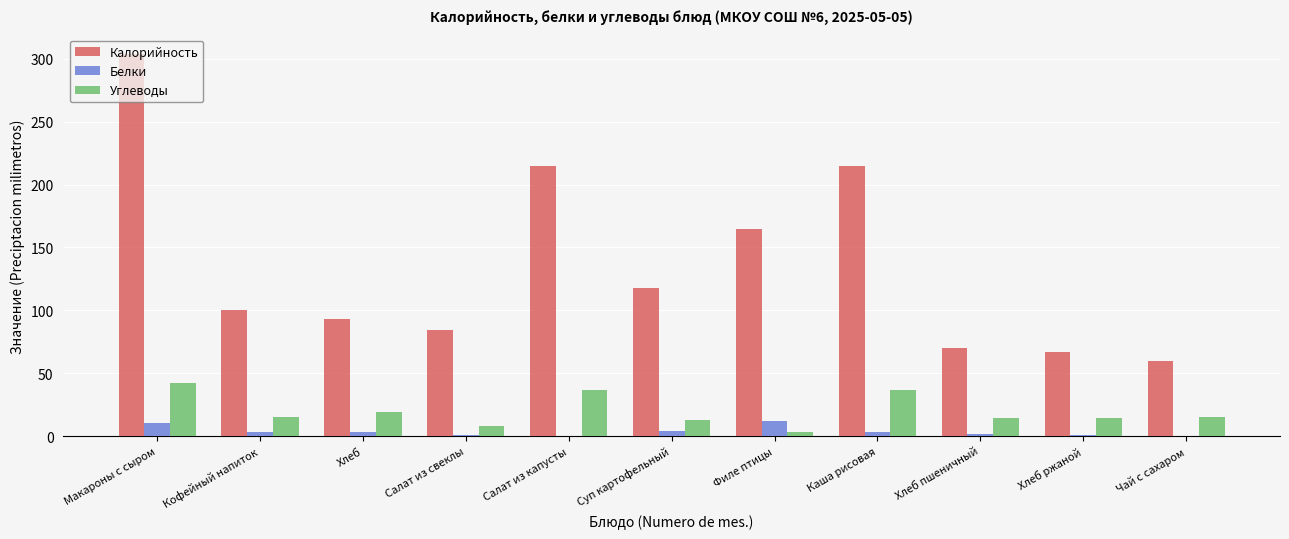

What value does the Углеводы series have at Макароны с сыром, to the nearest 10?

40